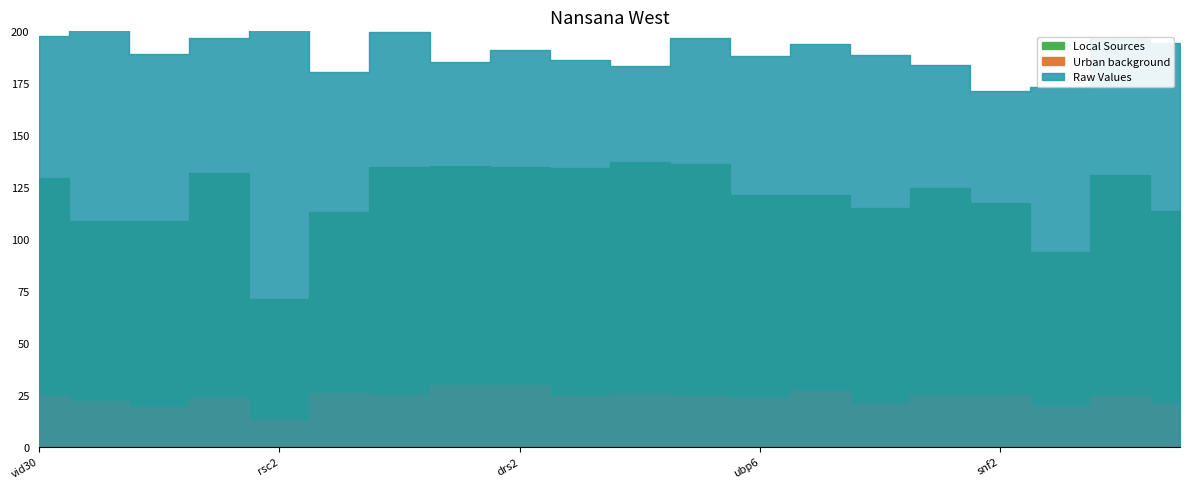

True or false: Urban background and Raw Values cross at least once.

False